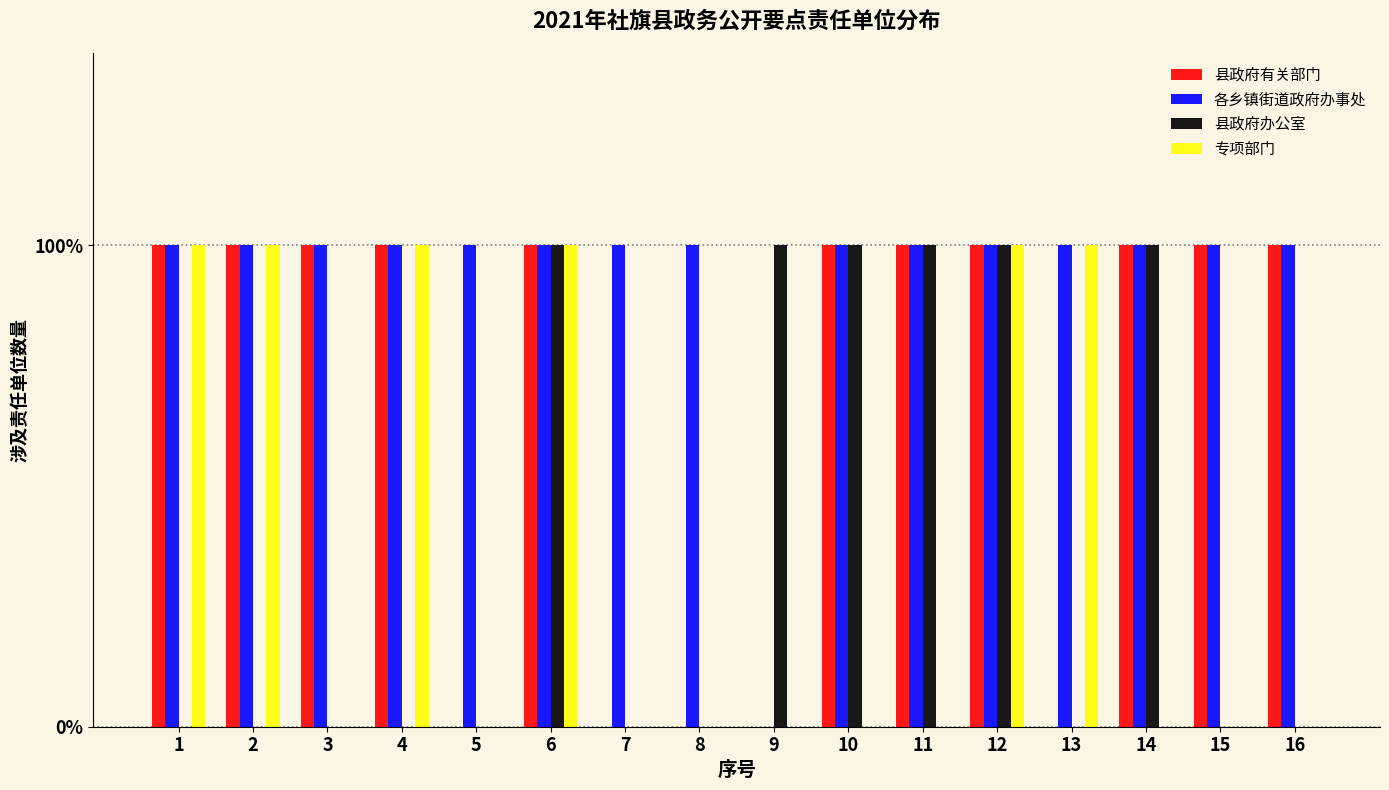

Rank the categories by 专项部门 value from highest to lowest.

1, 2, 4, 6, 12, 13, 3, 5, 7, 8, 9, 10, 11, 14, 15, 16